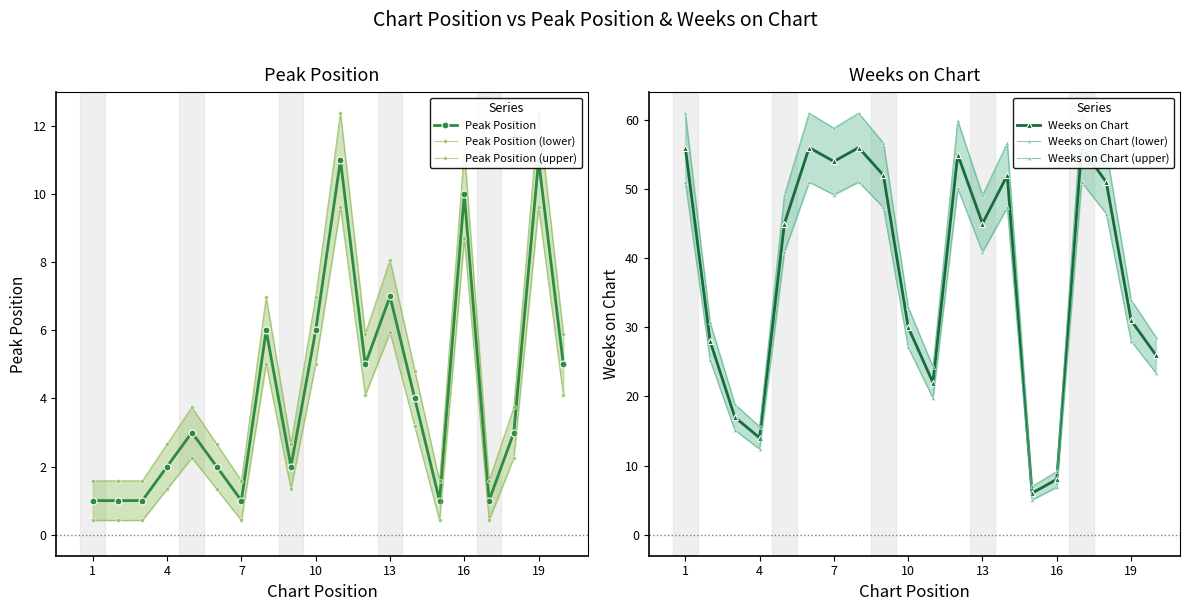

How many lines are shown in the chart?

6